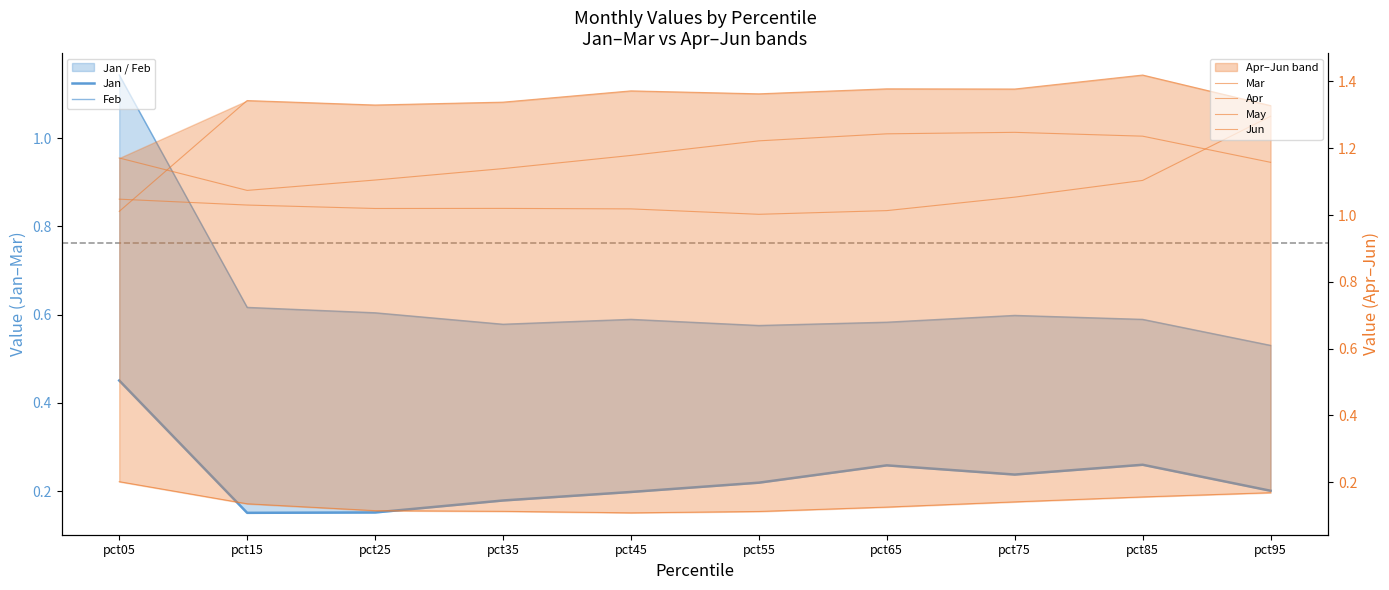

How many interior local peaks does the Feb series have?

2